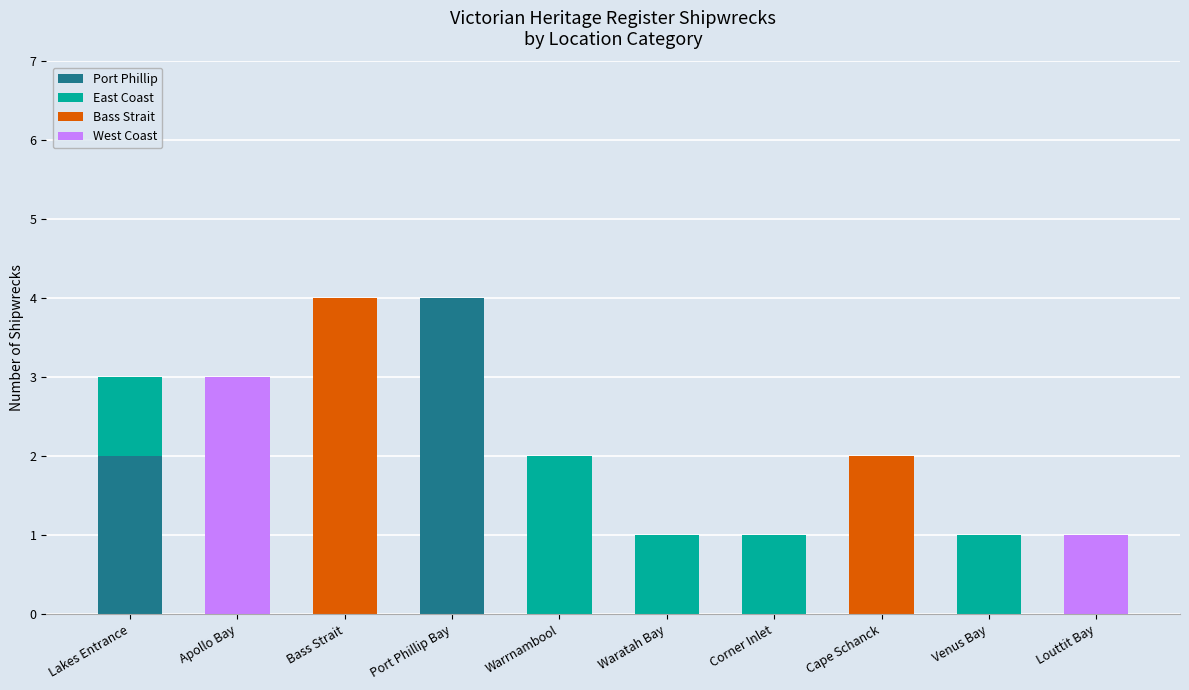

The Port Phillip series shows 2 at Cape Schanck. True or false?

False